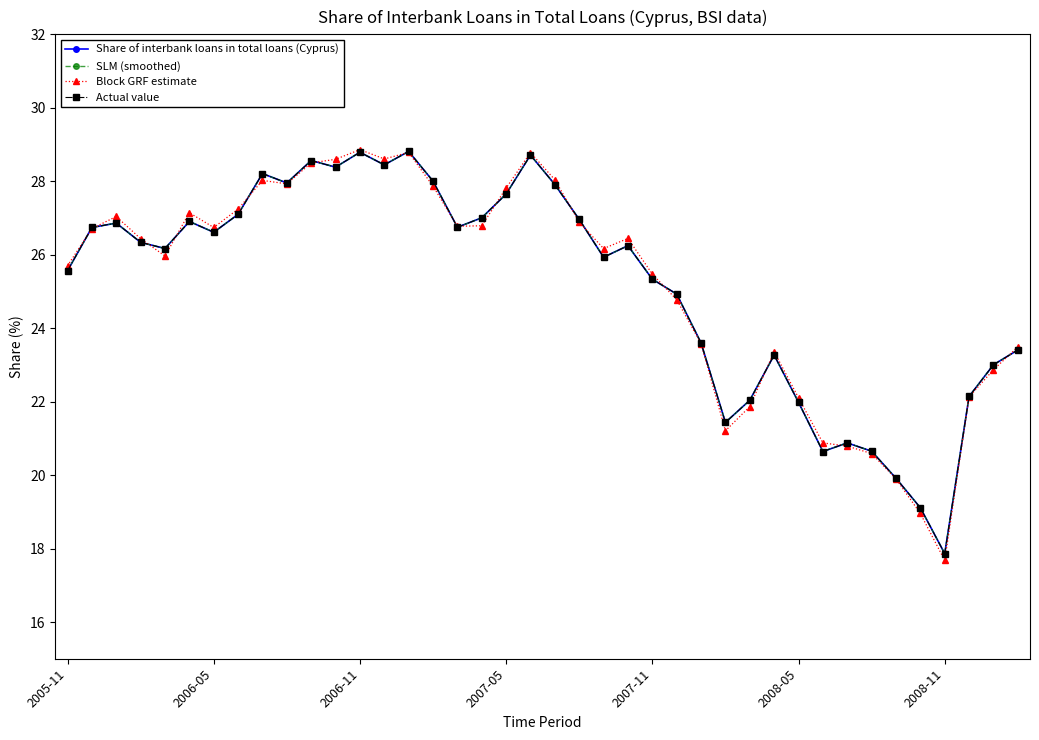

Does the chart have visible grid lines?

No